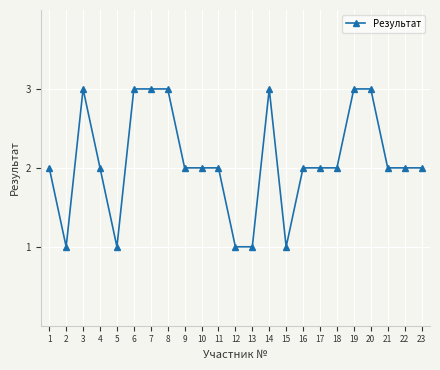

What is the ratio of the value at 9 to the value at 10?

1.0